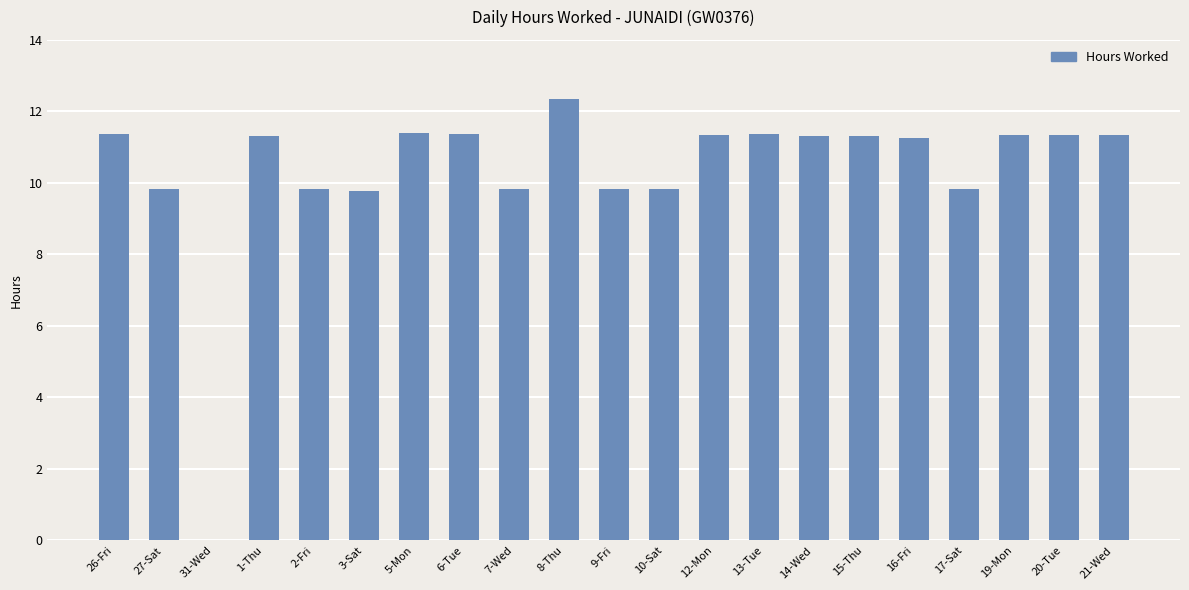

At which label does the data first exceed 11?

26-Fri